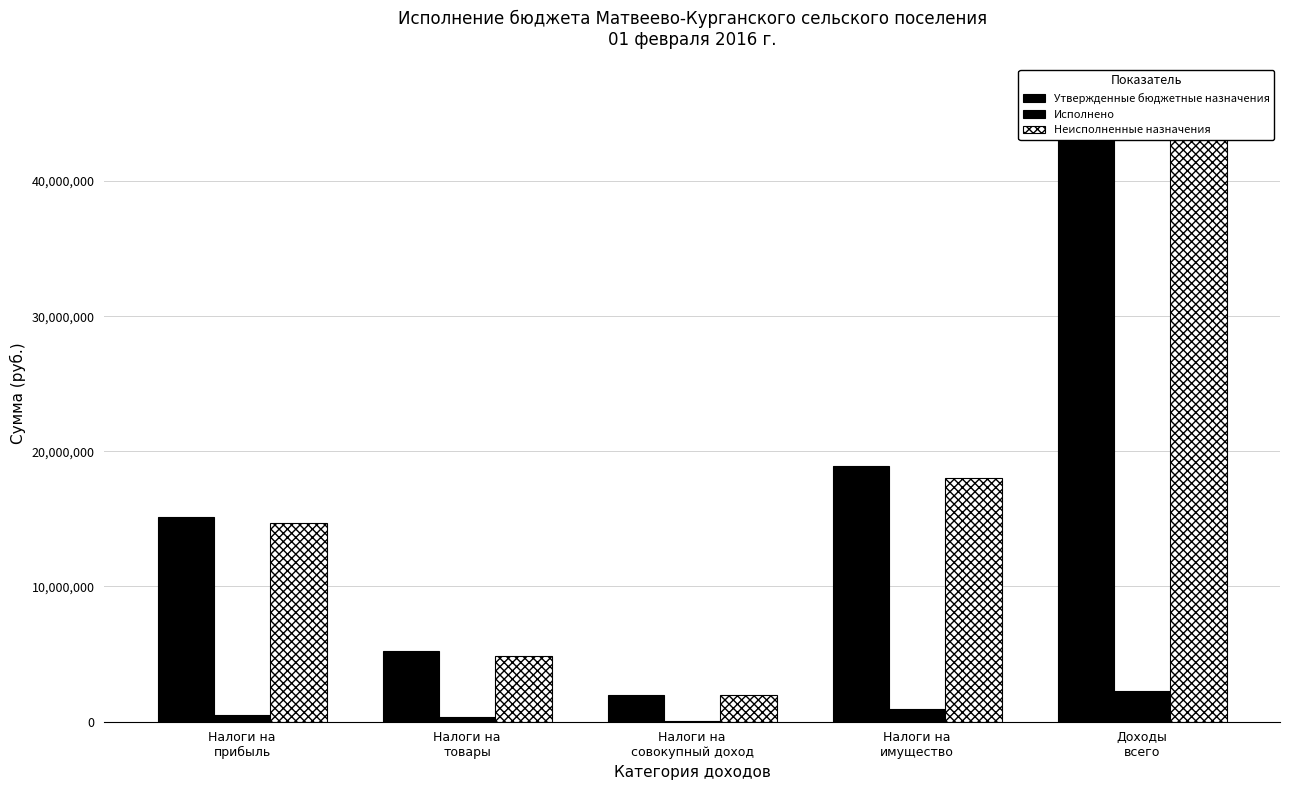

Reading left to right, list all the values displayed in this chart.

Утвержденные бюджетные назначения: Налоги на
прибыль=15167200.0	Налоги на
товары=5207500.0	Налоги на
совокупный доход=2001500.0	Налоги на
имущество=18900700.0	Доходы
всего=46307100.0
Исполнено: Налоги на
прибыль=475211.2	Налоги на
товары=351462.2	Налоги на
совокупный доход=35851.0	Налоги на
имущество=898463.8	Доходы
всего=2241781.1
Неисполненные назначения: Налоги на
прибыль=14691988.8	Налоги на
товары=4856037.8	Налоги на
совокупный доход=1965649.0	Налоги на
имущество=18002236.2	Доходы
всего=44065318.9